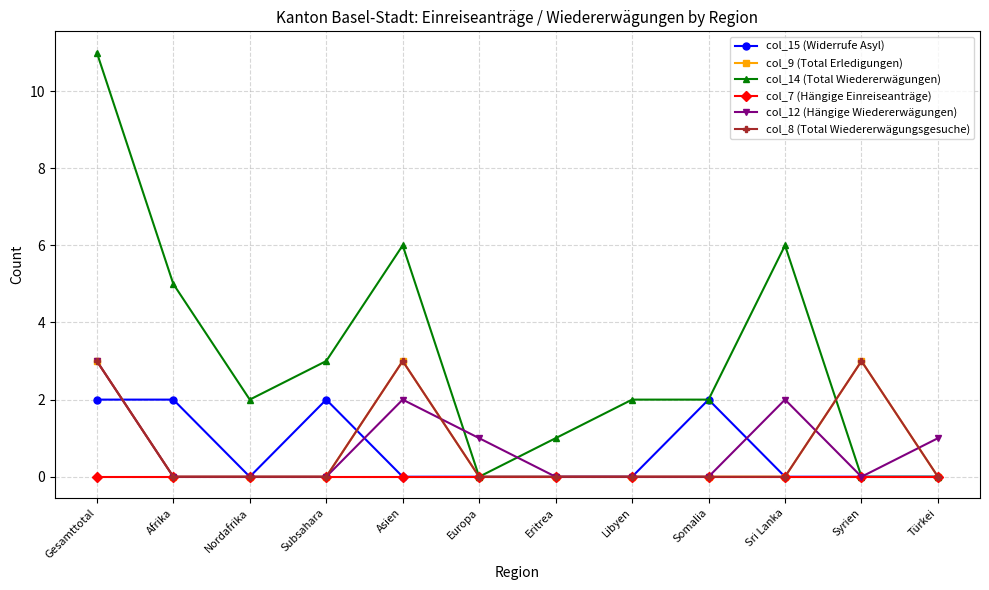

Reading left to right, list all the values displayed in this chart.

col_15 (Widerrufe Asyl): Gesamttotal=2	Afrika=2	Nordafrika=0	Subsahara=2	Asien=0	Europa=0	Eritrea=0	Libyen=0	Somalia=2	Sri Lanka=0	Syrien=0	Türkei=0
col_9 (Total Erledigungen): Gesamttotal=3	Afrika=0	Nordafrika=0	Subsahara=0	Asien=3	Europa=0	Eritrea=0	Libyen=0	Somalia=0	Sri Lanka=0	Syrien=3	Türkei=0
col_14 (Total Wiedererwägungen): Gesamttotal=11	Afrika=5	Nordafrika=2	Subsahara=3	Asien=6	Europa=0	Eritrea=1	Libyen=2	Somalia=2	Sri Lanka=6	Syrien=0	Türkei=0
col_7 (Hängige Einreiseanträge): Gesamttotal=0	Afrika=0	Nordafrika=0	Subsahara=0	Asien=0	Europa=0	Eritrea=0	Libyen=0	Somalia=0	Sri Lanka=0	Syrien=0	Türkei=0
col_12 (Hängige Wiedererwägungen): Gesamttotal=3	Afrika=0	Nordafrika=0	Subsahara=0	Asien=2	Europa=1	Eritrea=0	Libyen=0	Somalia=0	Sri Lanka=2	Syrien=0	Türkei=1
col_8 (Total Wiedererwägungsgesuche): Gesamttotal=3	Afrika=0	Nordafrika=0	Subsahara=0	Asien=3	Europa=0	Eritrea=0	Libyen=0	Somalia=0	Sri Lanka=0	Syrien=3	Türkei=0